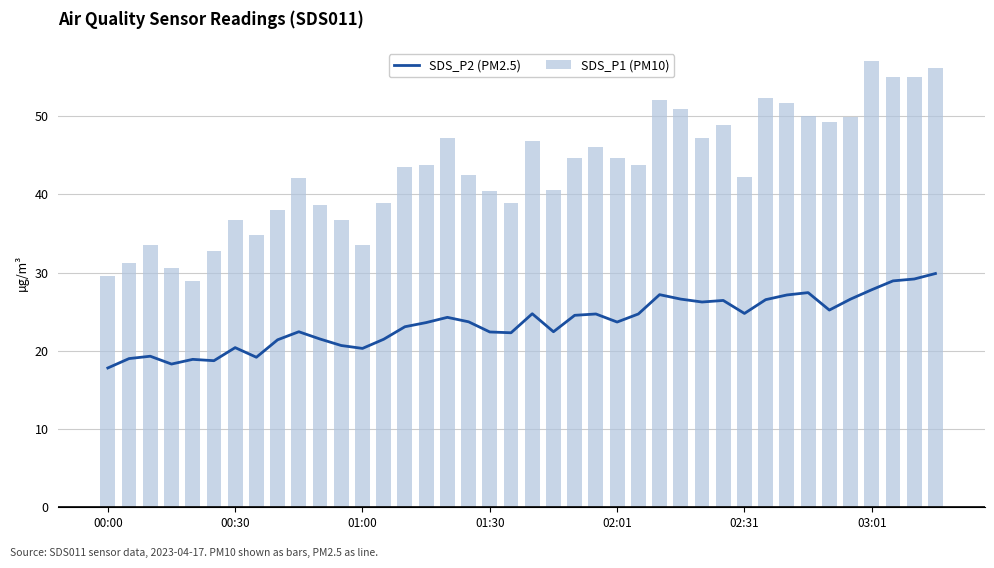

Which category has the lowest value across all series?

00:00